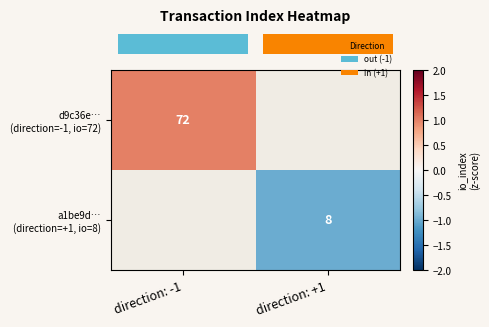

Between direction: +1 and direction: -1, which is larger?

direction: -1